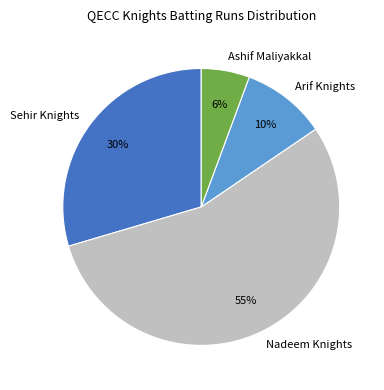

The Sehir Knights slice represents 18% of the pie. True or false?

False